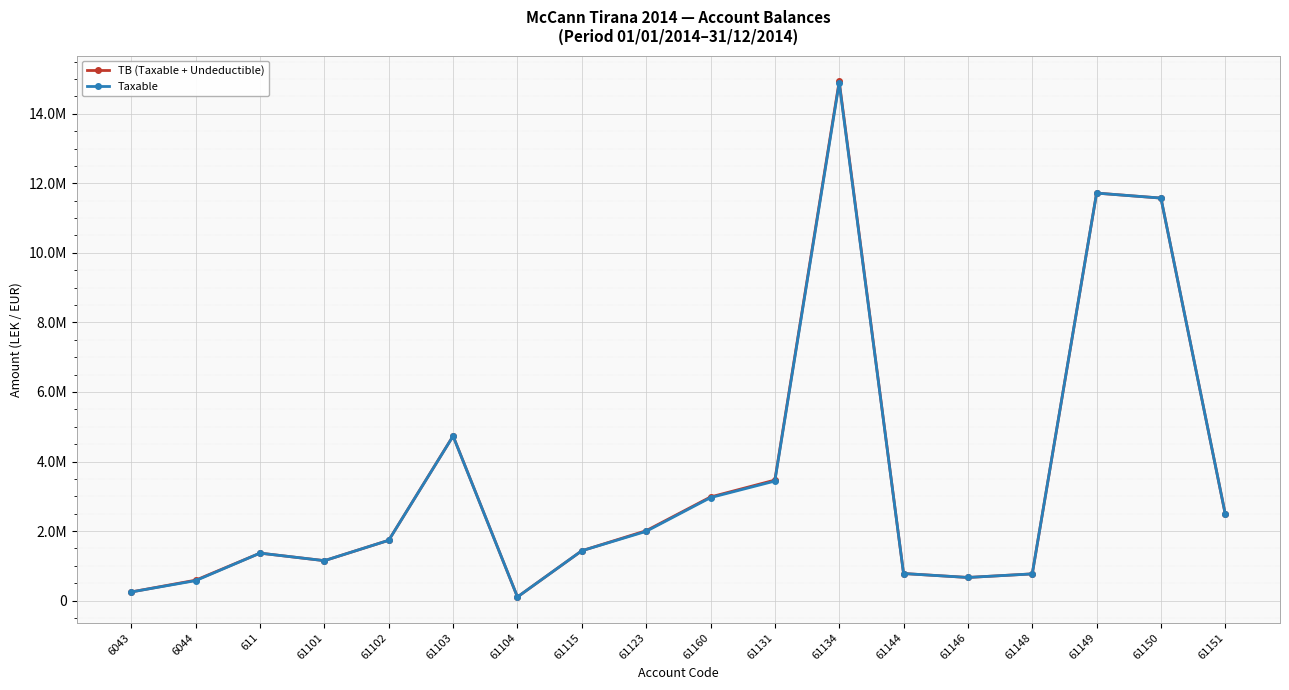

Is this an area chart (filled region under the line)?

No